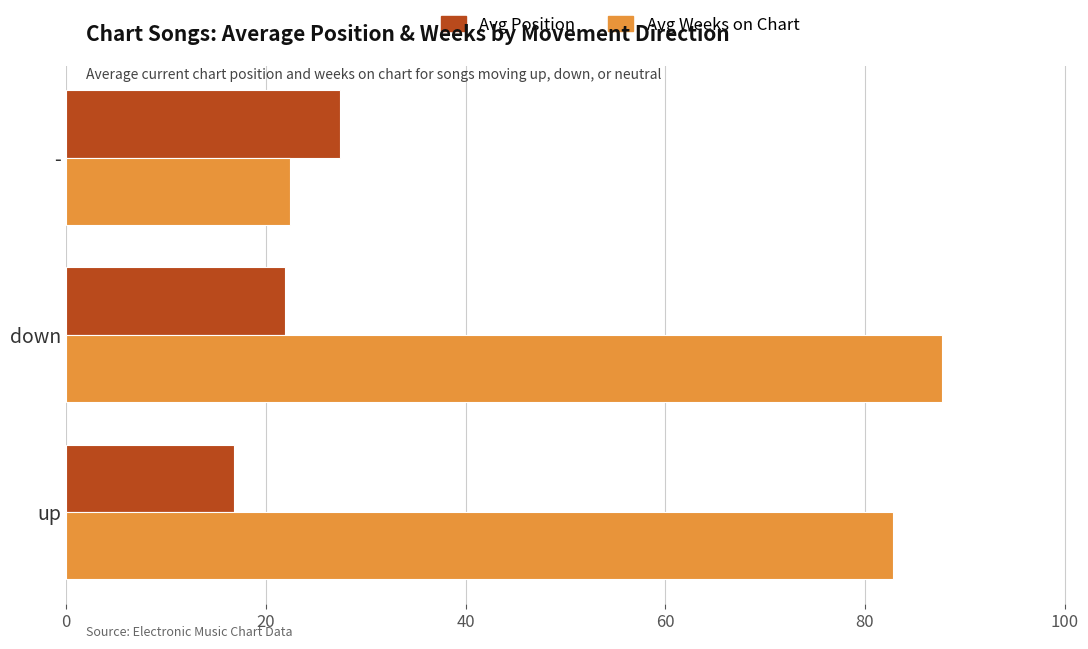

List the series in order of their overall mean, highest first.

Avg Weeks on Chart, Avg Position